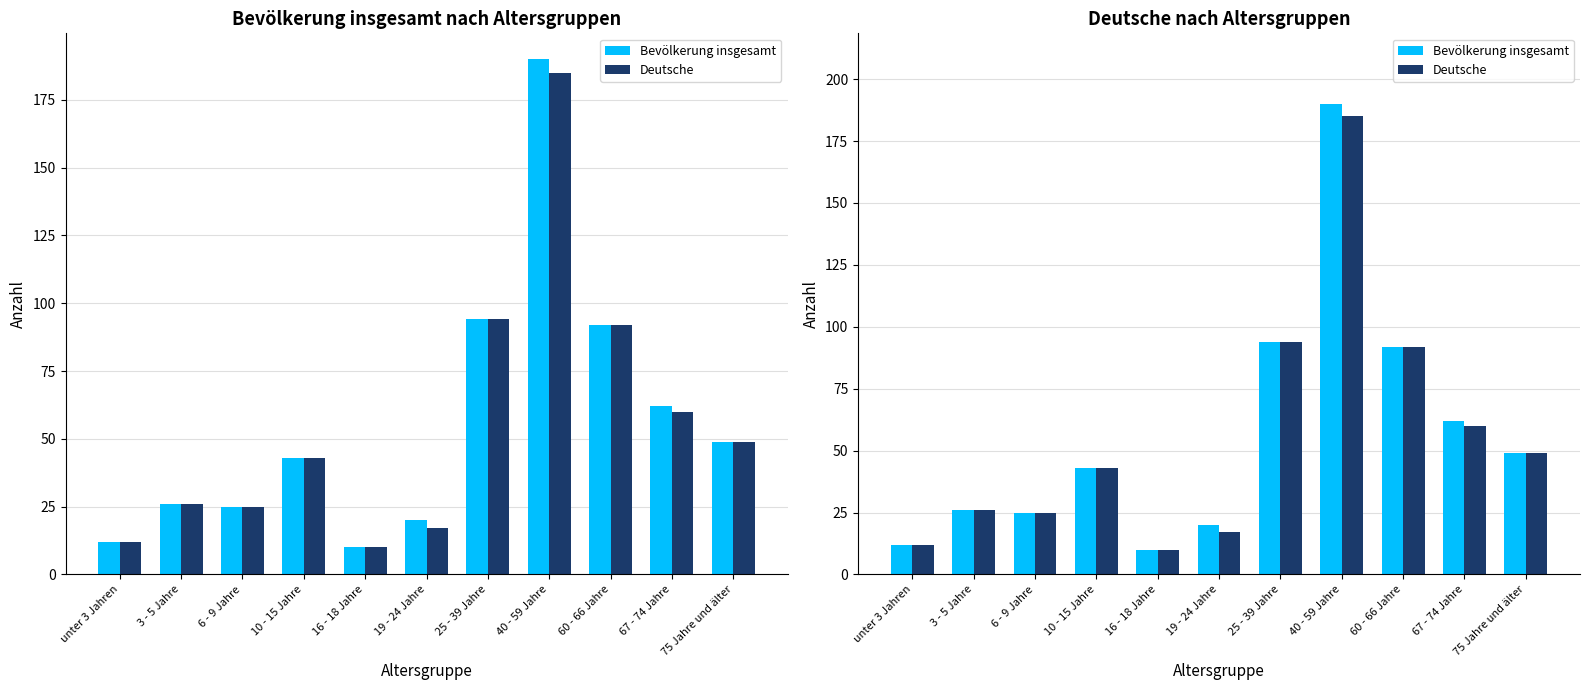

Between 75 Jahre und älter and 10 - 15 Jahre, which is larger?

75 Jahre und älter